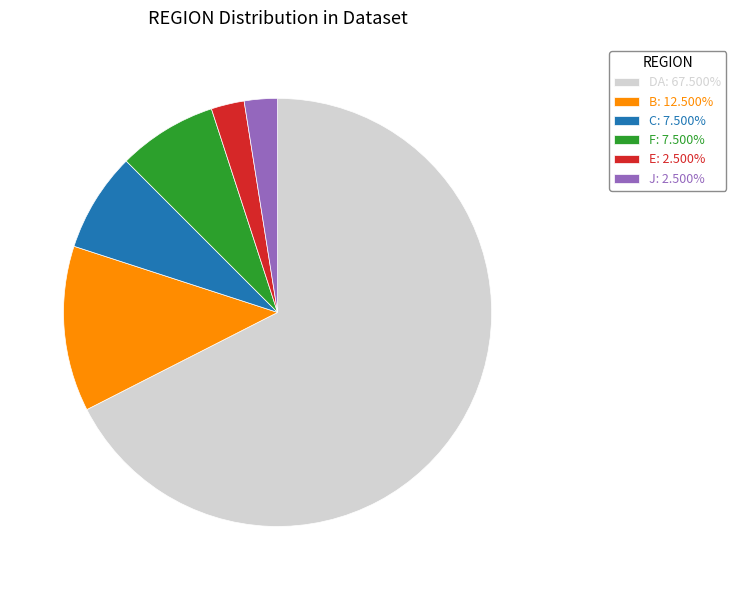

Approximately how many times larger is the value at C: 7.500% compared to E: 2.500%?

3.0